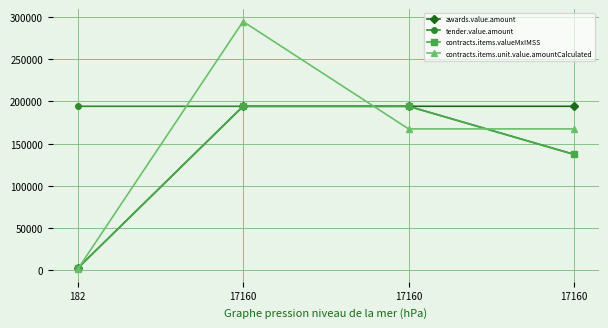

What is the difference between the second highest and minimum values in the tender.value.amount series?

57059.1